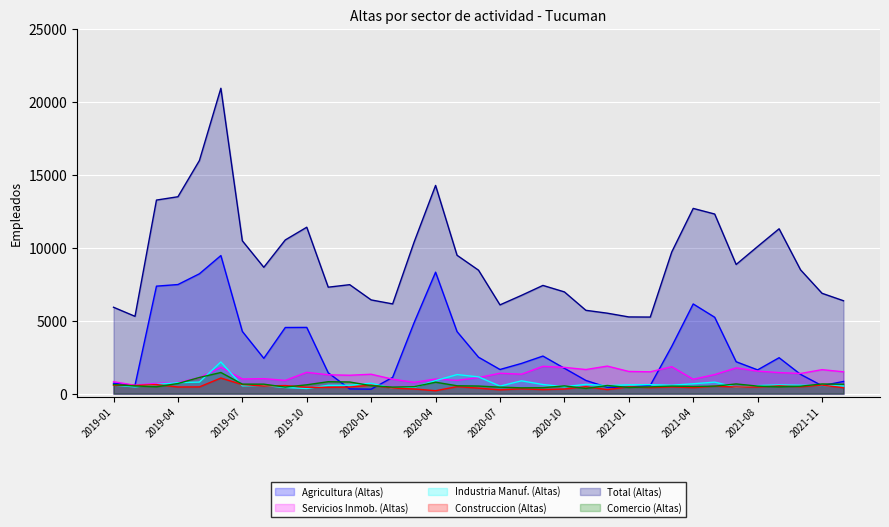

What is the sum of all Industria Manuf. (Altas) values?

23470